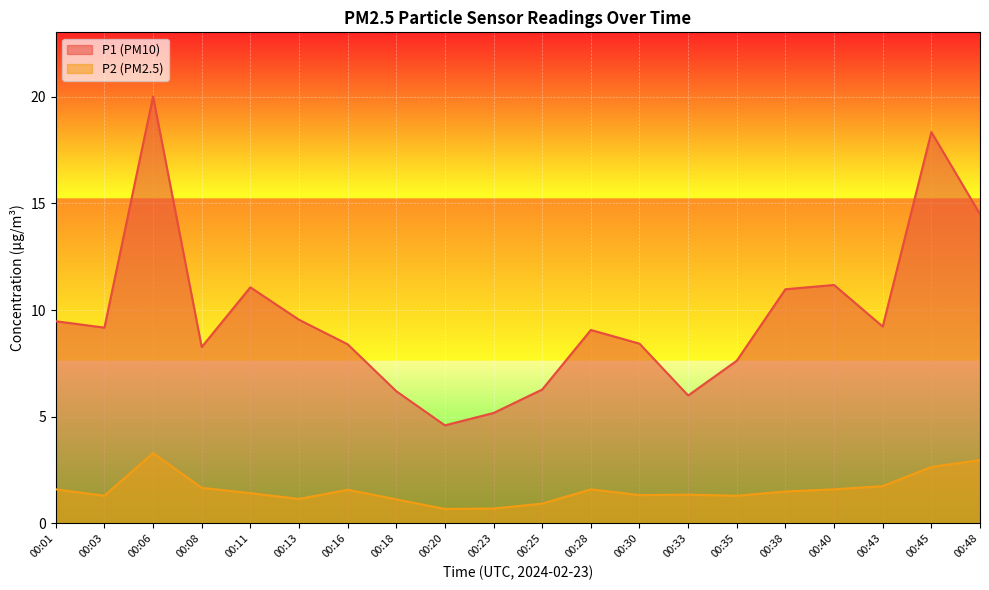

How many lines are shown in the chart?

2